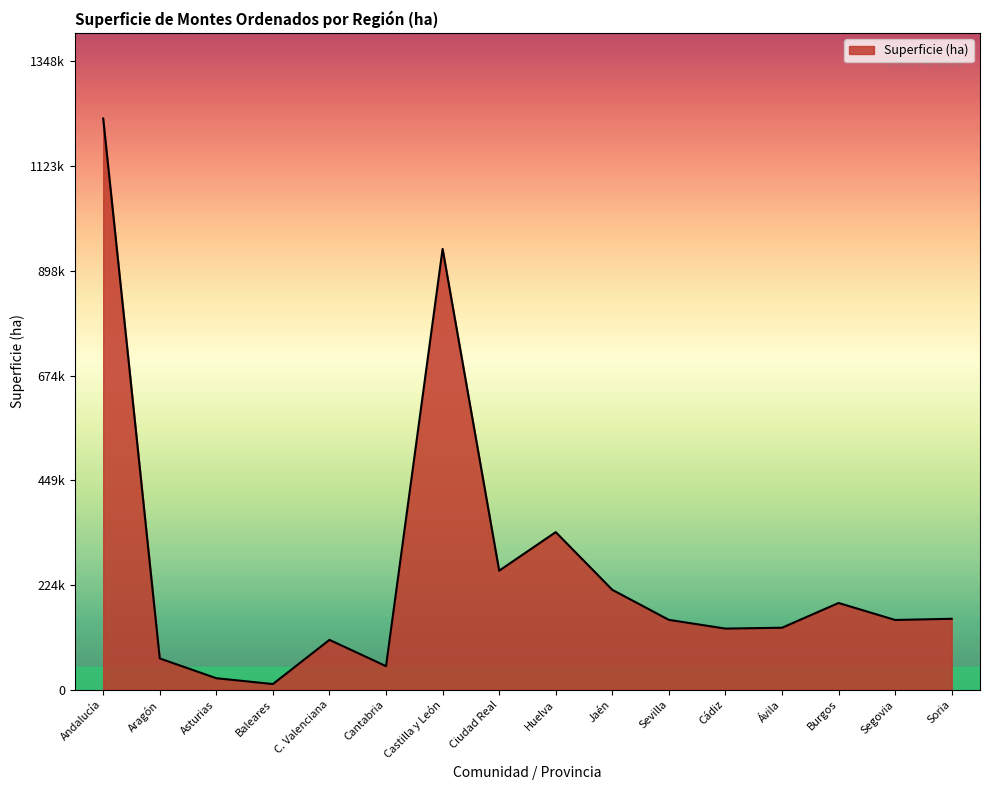

List the labels in order of value, smallest first.

Baleares, Asturias, Cantabria, Aragón, C. Valenciana, Cádiz, Ávila, Segovia, Sevilla, Soria, Burgos, Jaén, Ciudad Real, Huelva, Castilla y León, Andalucía